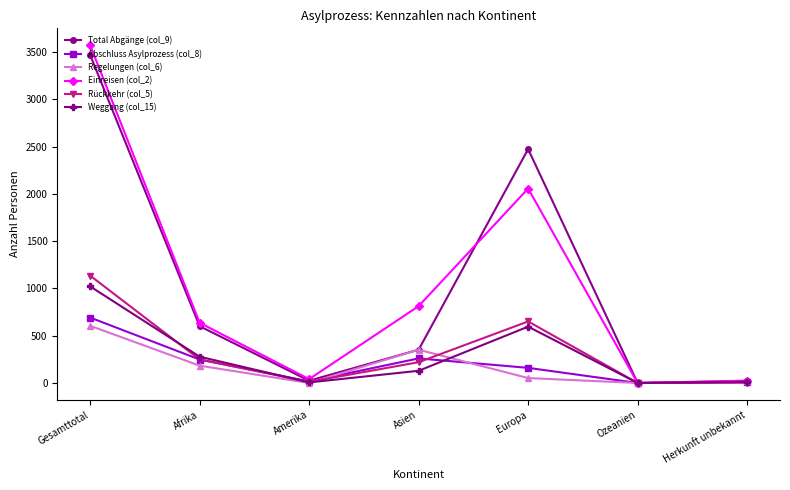

Does the chart display data point markers on the line(s)?

Yes